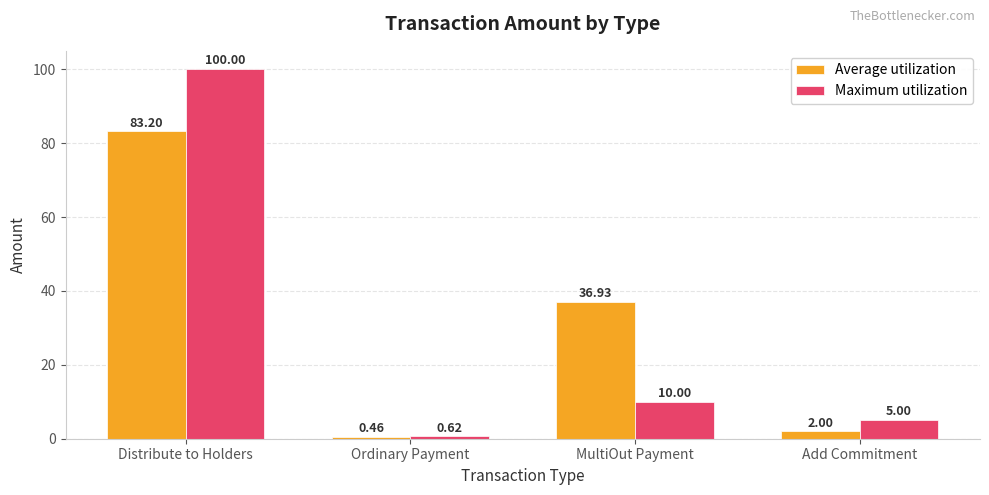

True or false: Maximum utilization has a value of 13.5 at MultiOut Payment.

False